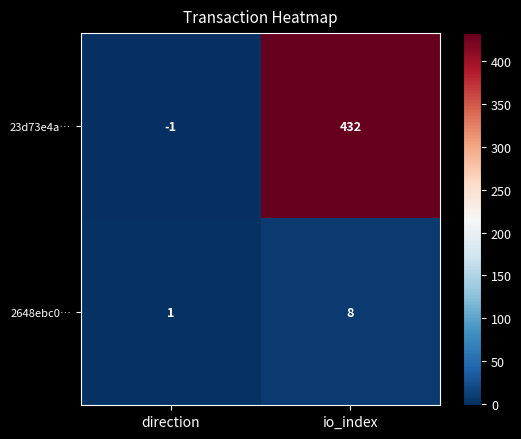

Rank the series by their maximum value, from highest to lowest.

23d73e4a…, 2648ebc0…